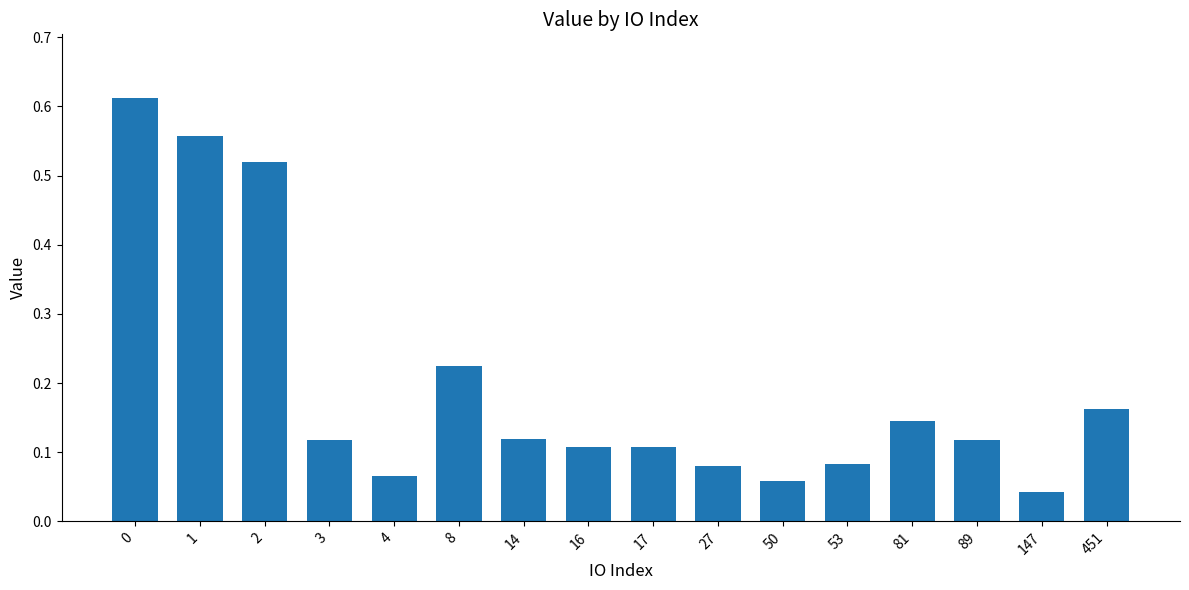

What is the sum of the values at 81 and 16?

0.3